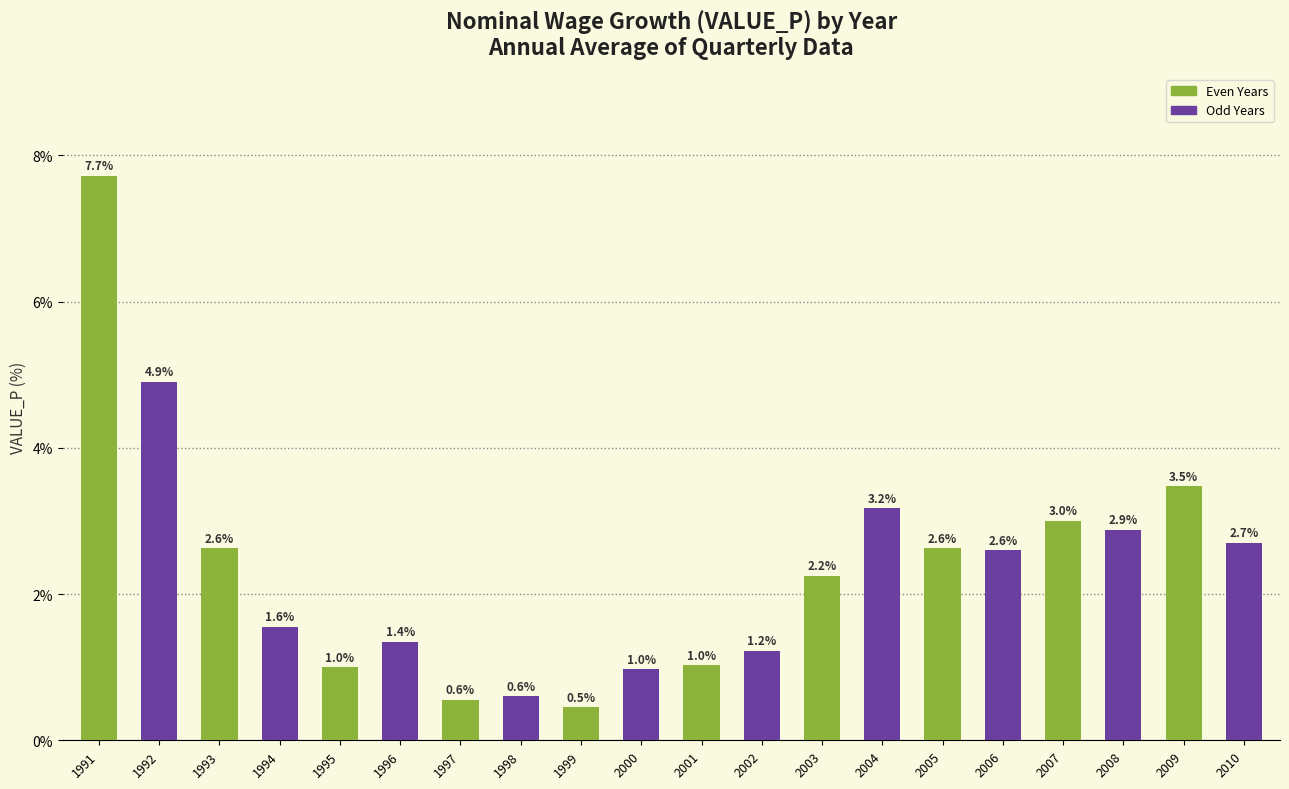

What is the total value across all series at 1995?

2.4